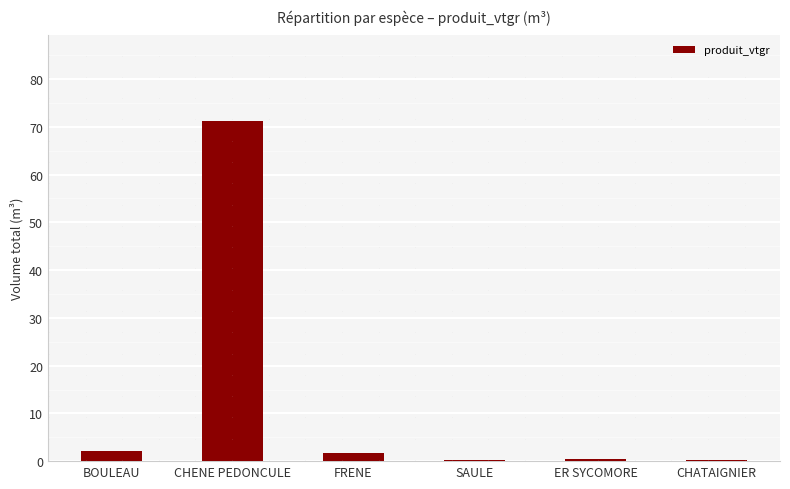

Is it true that the value at CHATAIGNIER is 0.3?

True